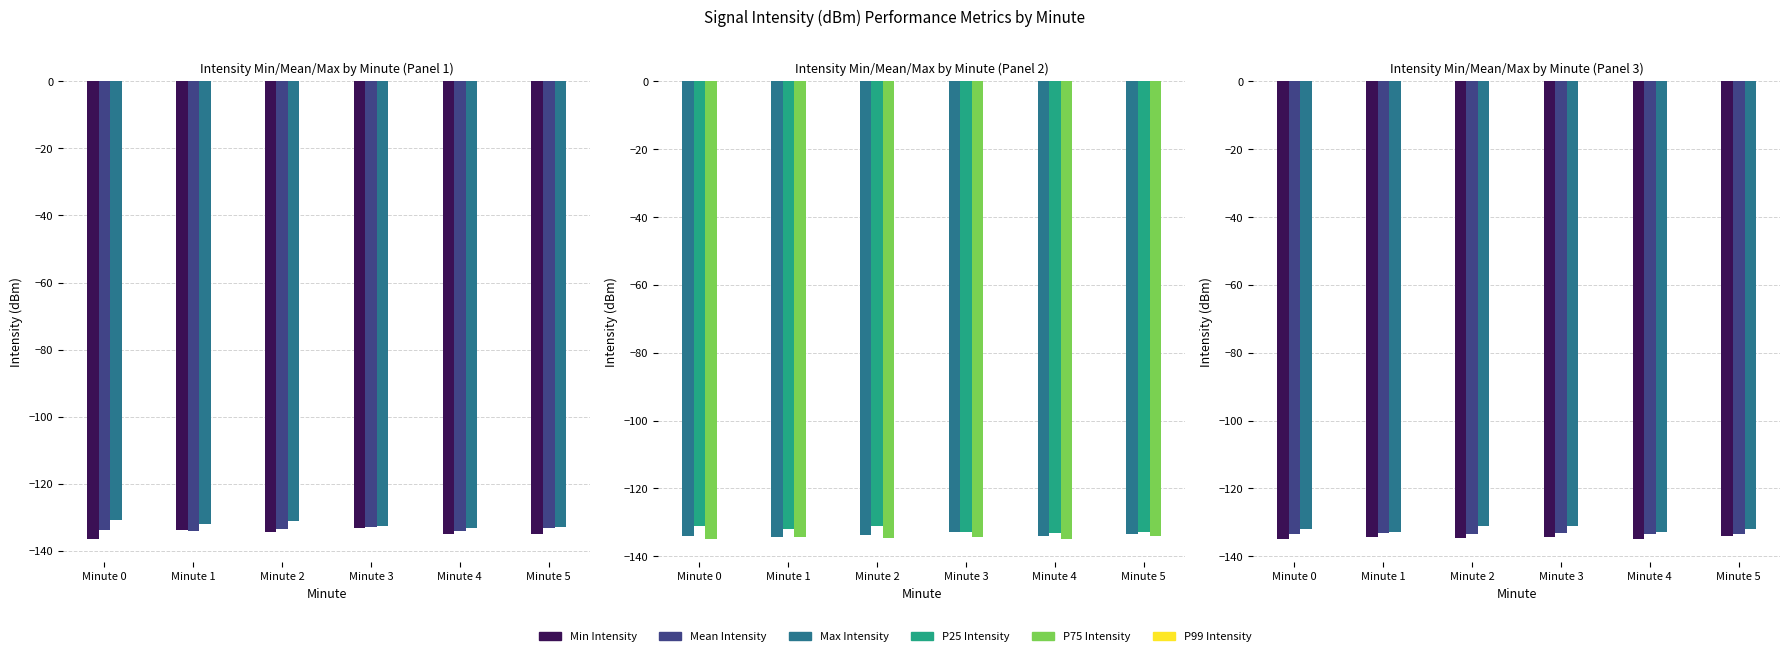

What is the spread (max minus min) of values at Minute 2?

3.7